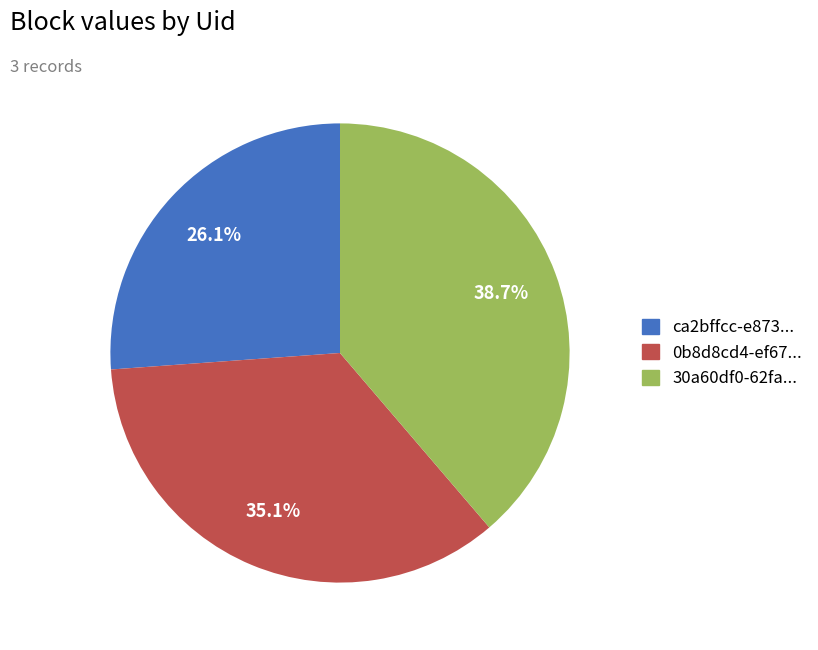

Does any single category account for the majority?

No